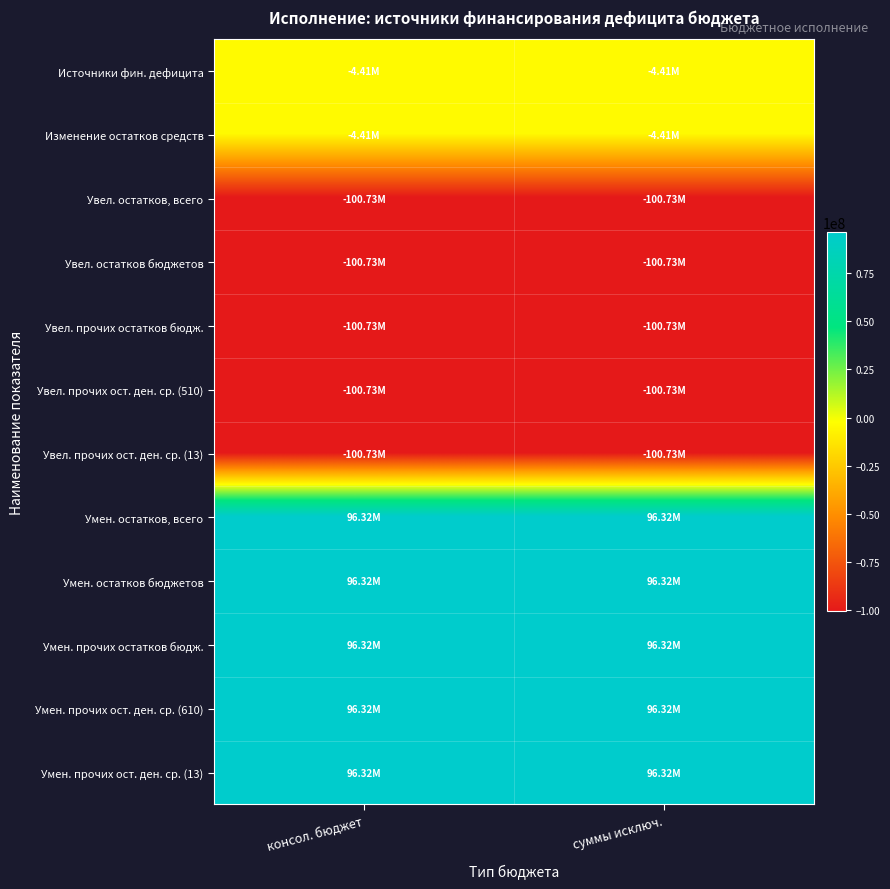

What is the maximum value shown in the chart?

96316859.9